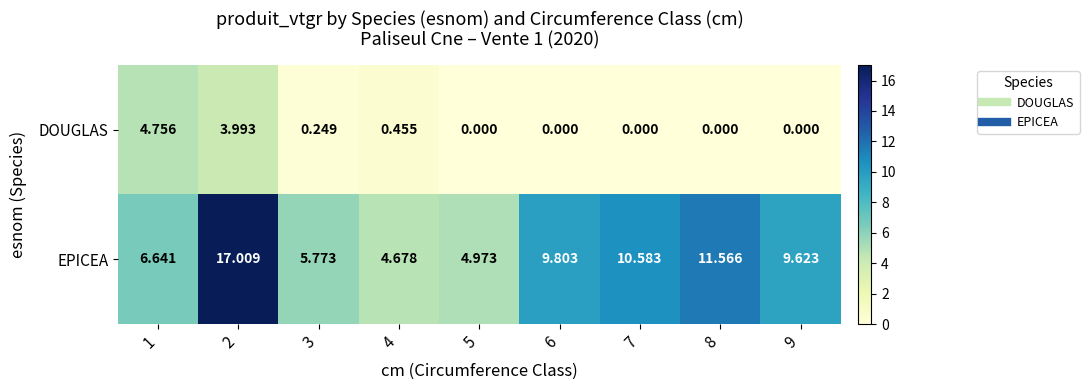

What is the total value across all series at 7?

10.6